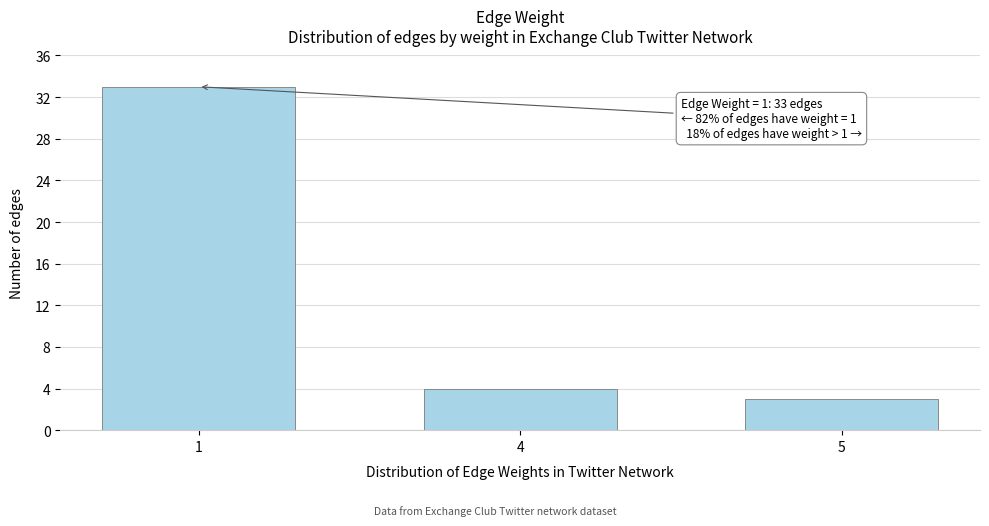

Reading left to right, transcribe all the data shown in this chart.

1=33	4=4	5=3